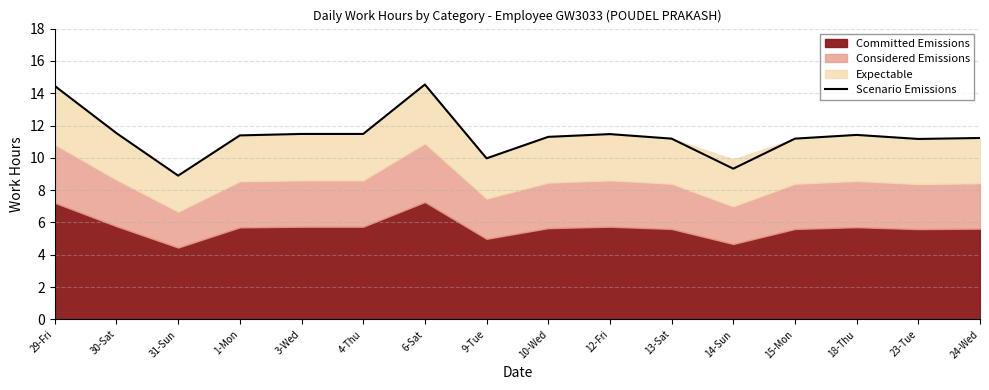

True or false: the data has more than 1 interior local peaks.

True